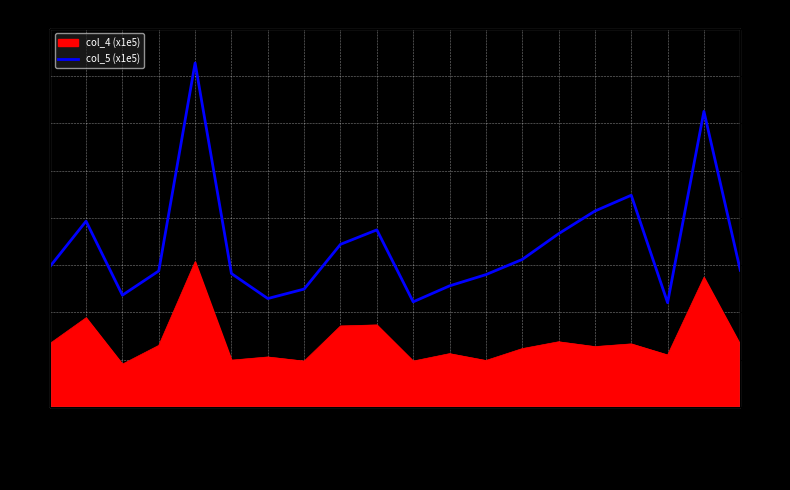

Count the number of categories in the chart.

20